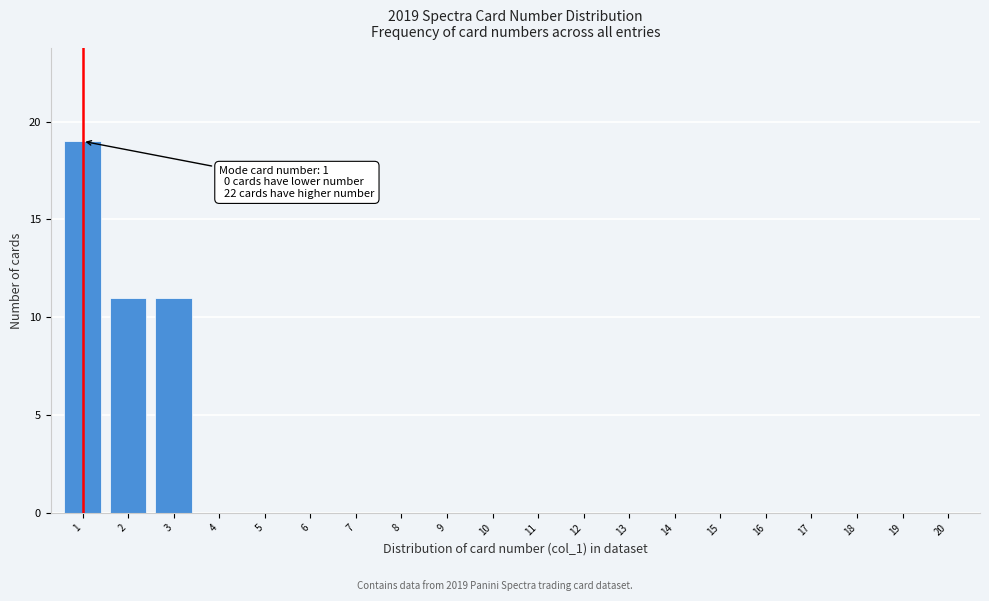

Reading left to right, extract all data points from this chart.

1=19	2=11	3=11	4=0	5=0	6=0	7=0	8=0	9=0	10=0	11=0	12=0	13=0	14=0	15=0	16=0	17=0	18=0	19=0	20=0